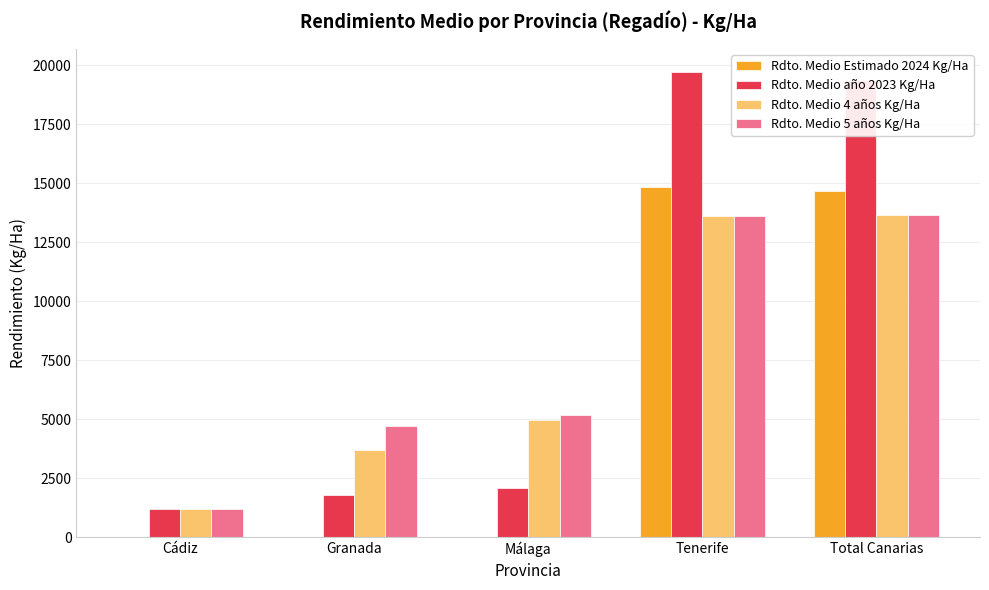

Is it true that Rdto. Medio Estimado 2024 Kg/Ha equals -9819.3 at Málaga?

False